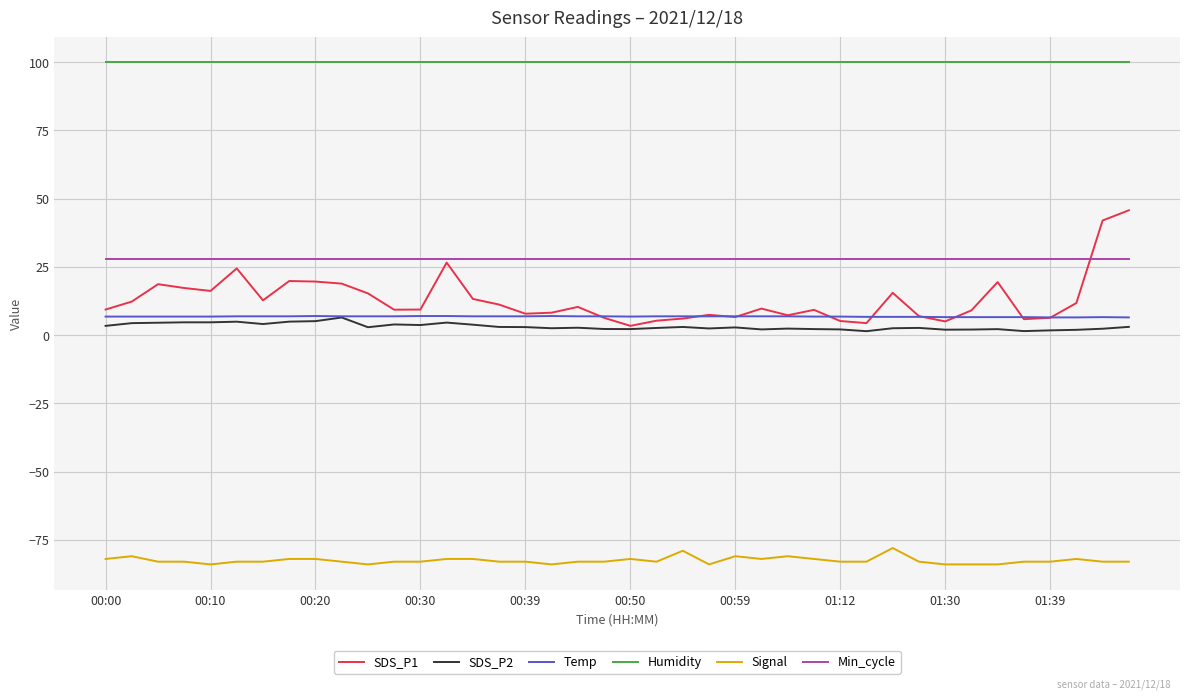

What is the minimum value shown in the chart?

-84.0